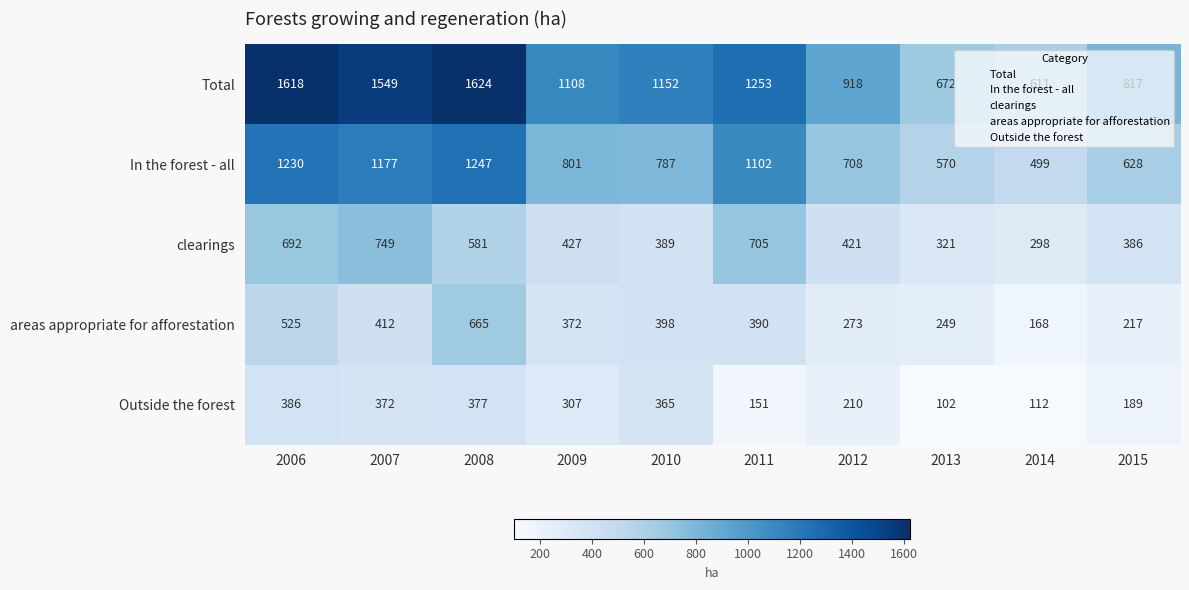

What is the total value across all series at 2007?

4259